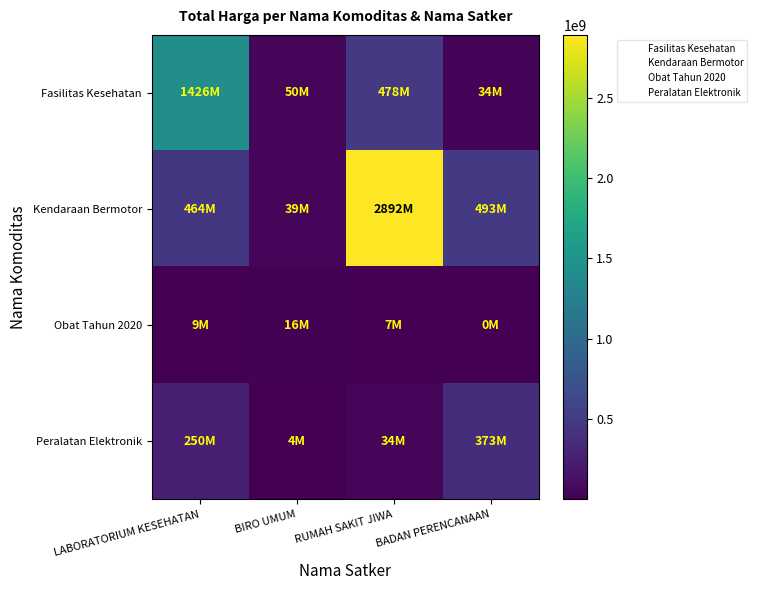

Rank the series by their average value, from lowest to highest.

Obat Tahun 2020, Peralatan Elektronik, Fasilitas Kesehatan, Kendaraan Bermotor